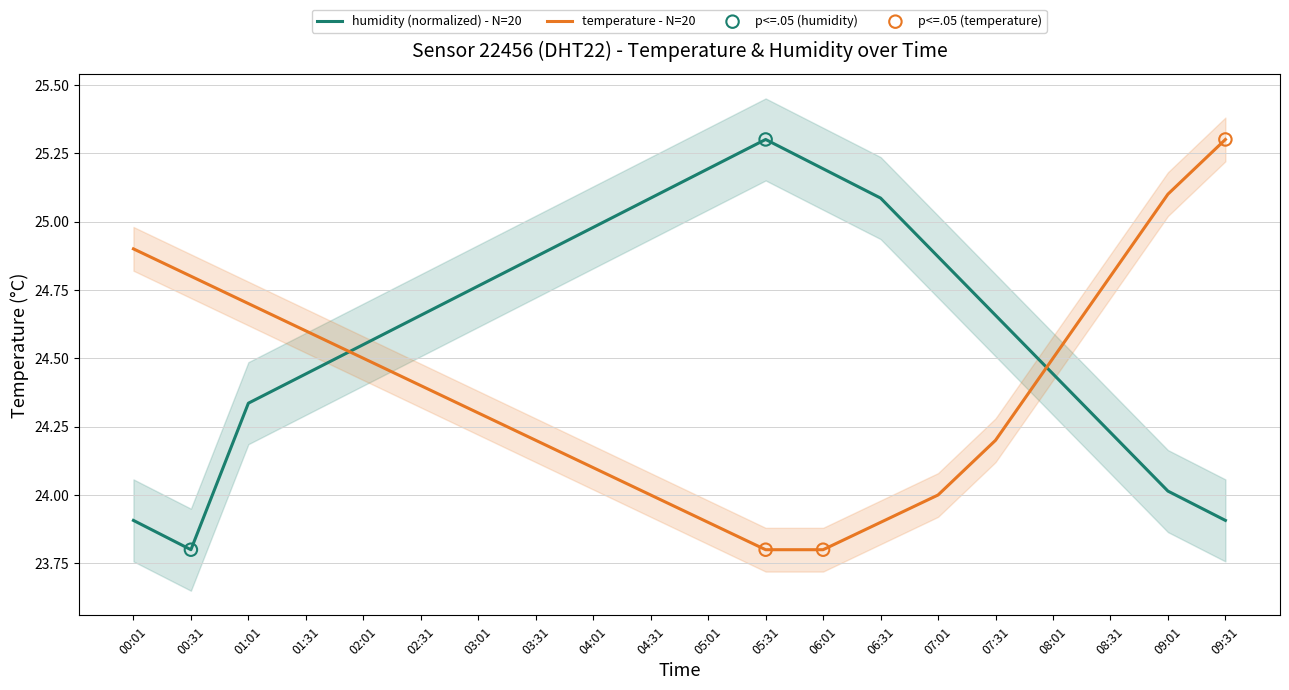

What are all the series names shown in the legend?

temperature, humidity